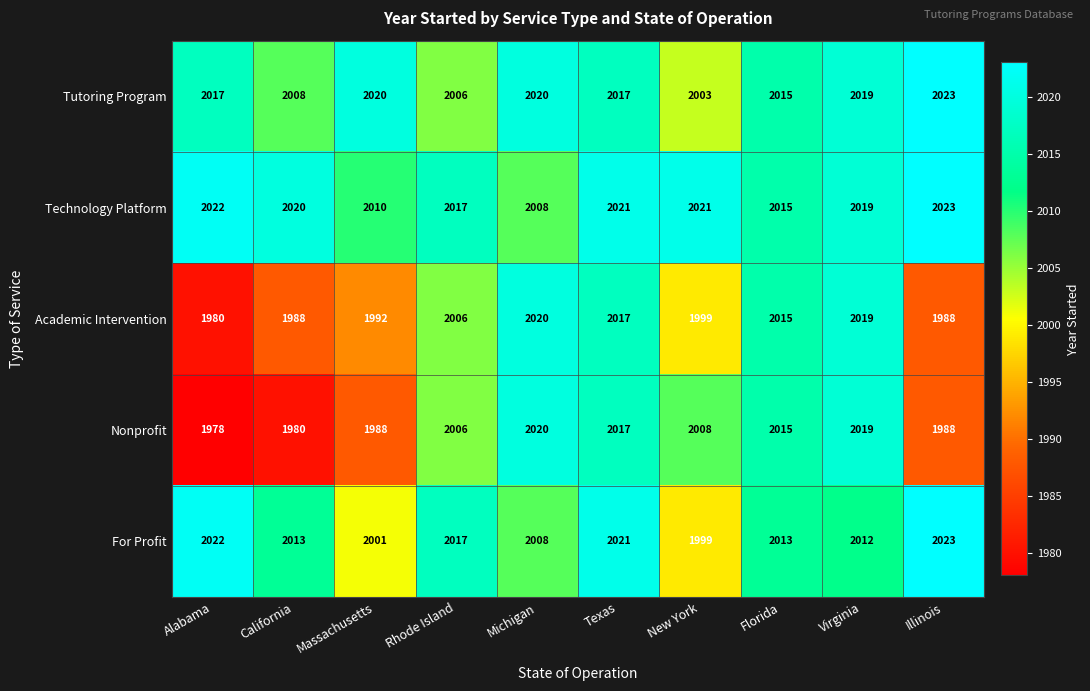

True or false: Tutoring Program has a value of 2015 at Florida.

True